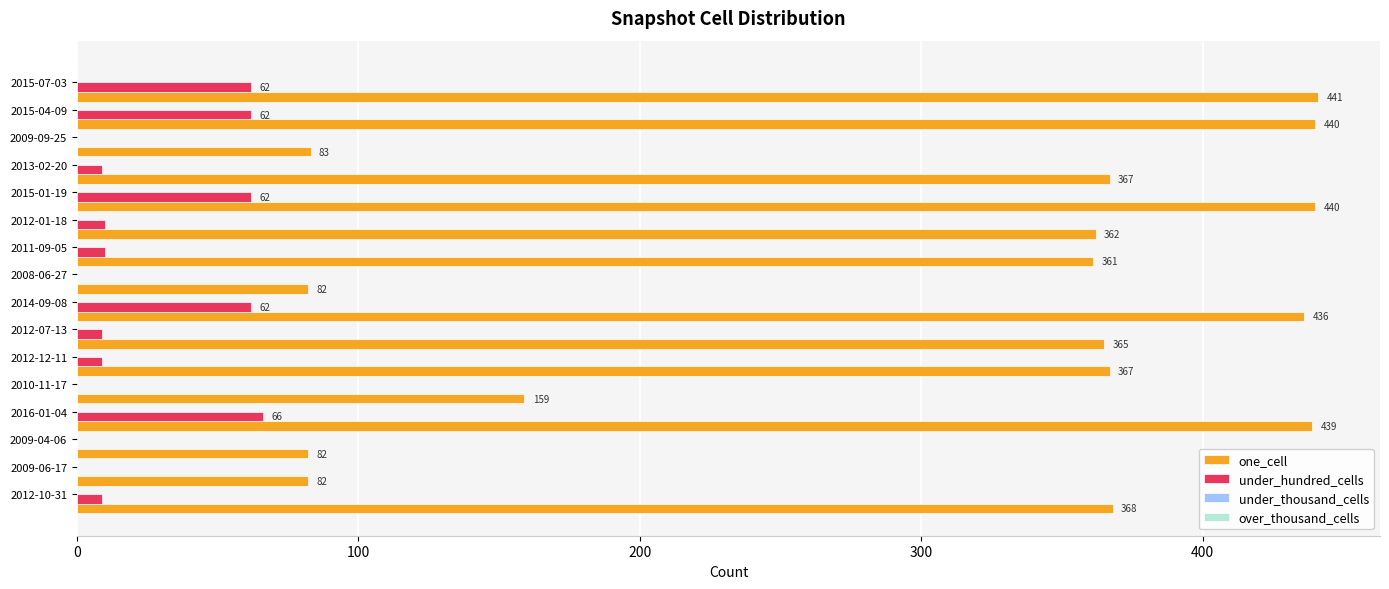

What is the maximum value shown in the chart?

441